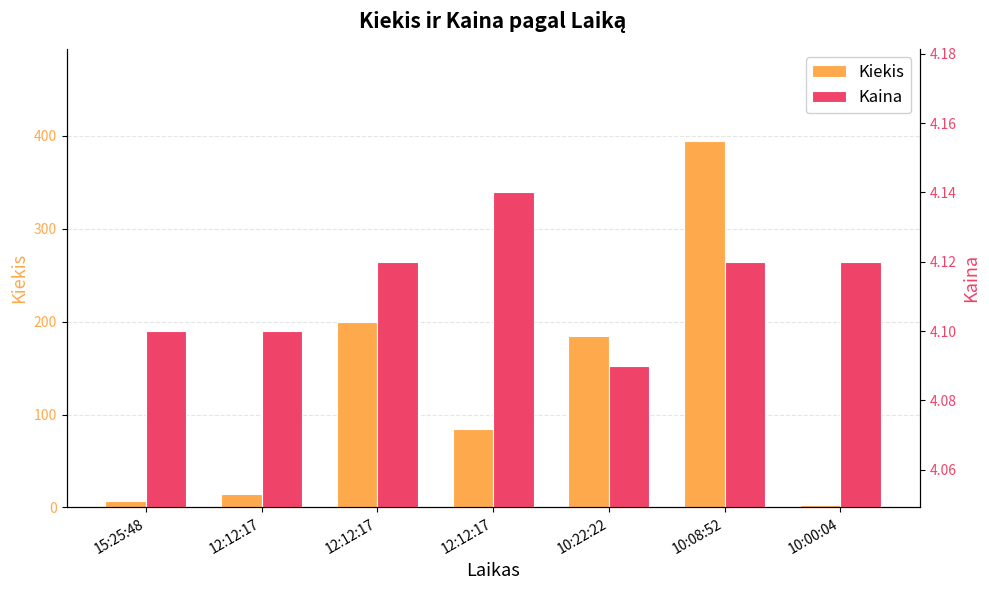

What is the greatest value displayed?

395.0